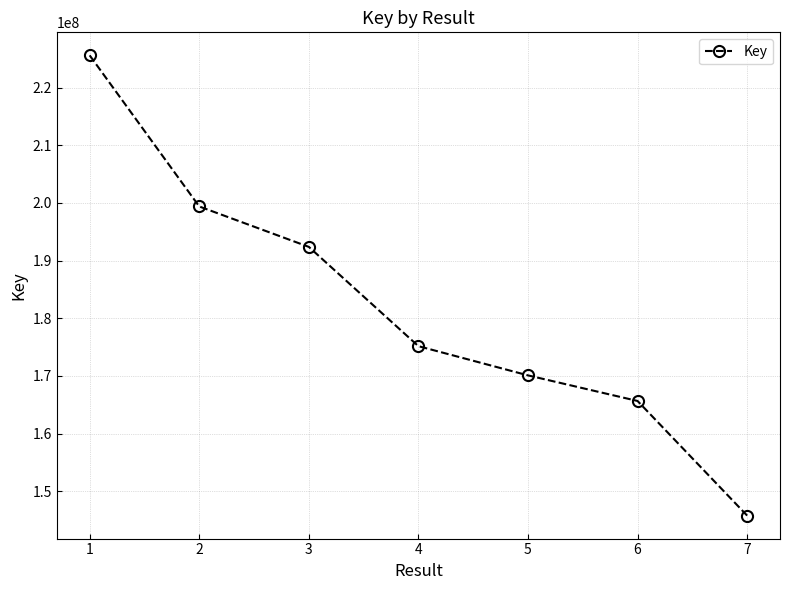

What is the change in value from 1 to 5?

-55498617